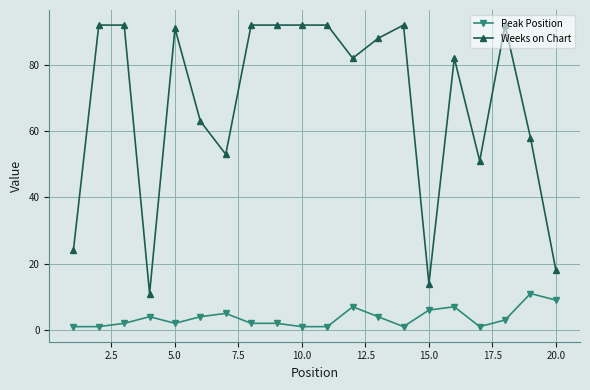

What is the greatest value displayed?

92